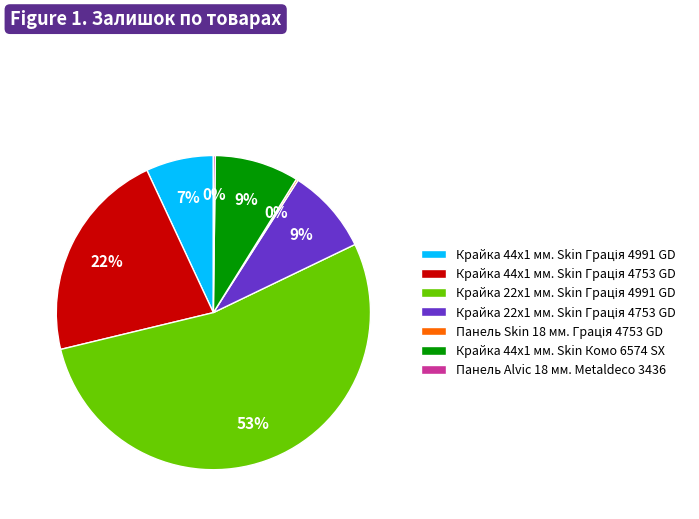

Is there any slice that represents more than half of the pie?

Yes